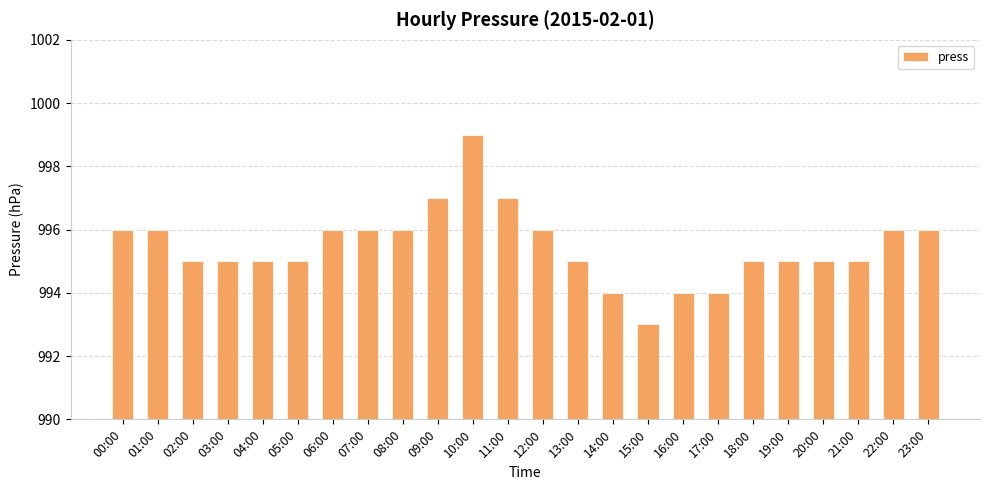

What position from the right is 11:00?

13